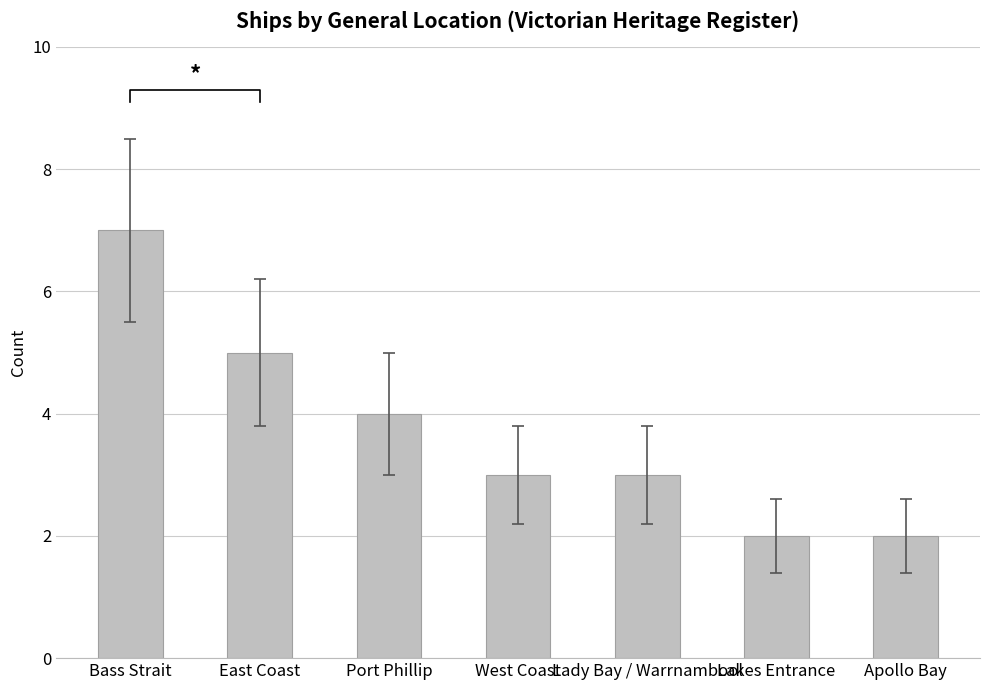

How many values are between 2 and 5?

6